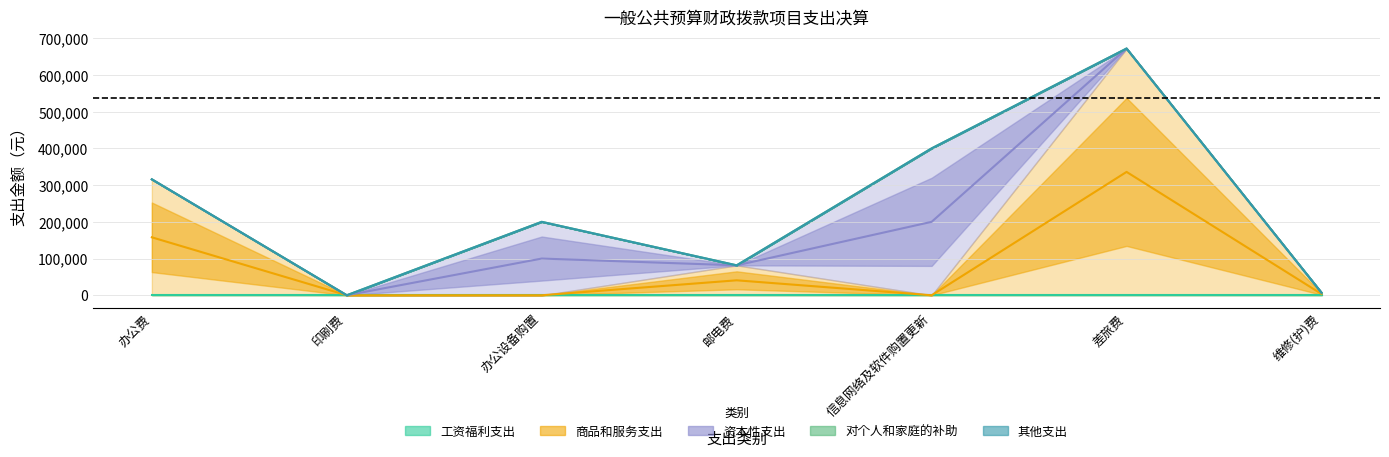

At which label is 工资福利支出 closest to 0?

办公费